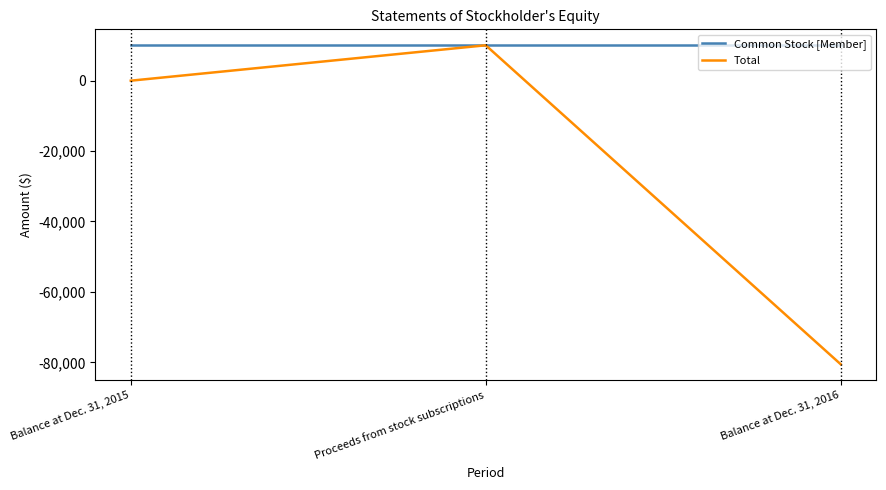

How many Total values are between -80545 and 10000?

3